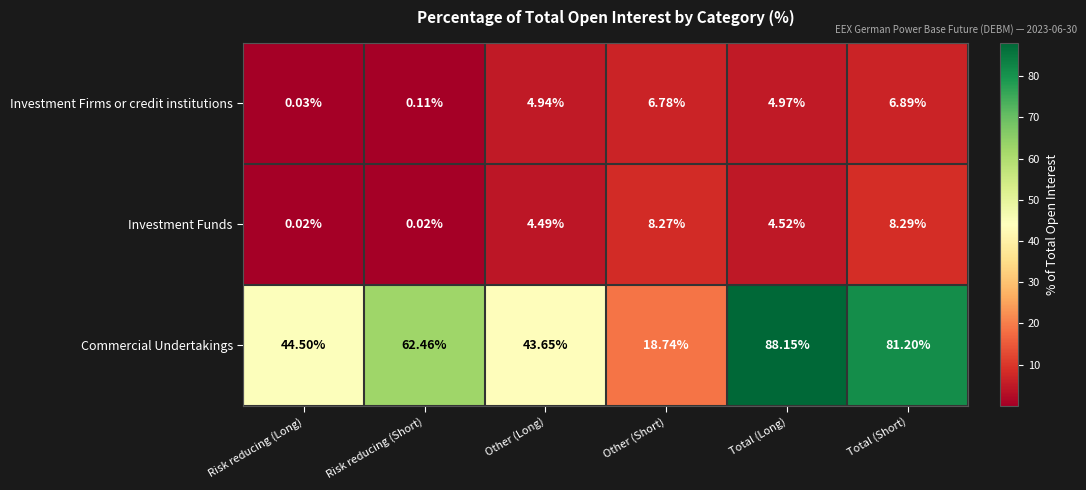

At which label does Investment Funds first exceed 4?

Other (Long)